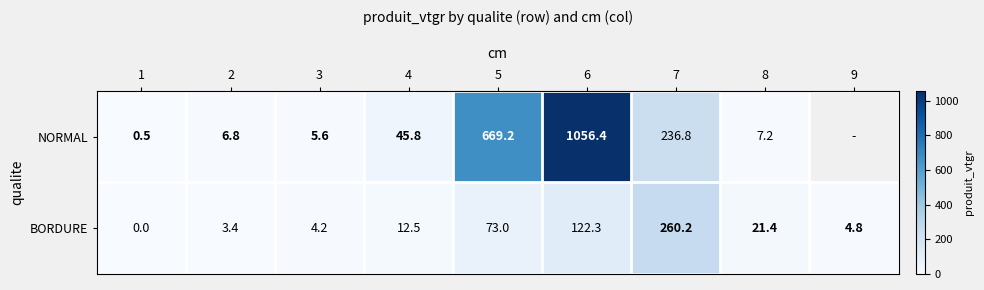

At 4, list the series in order from largest to smallest.

NORMAL, BORDURE